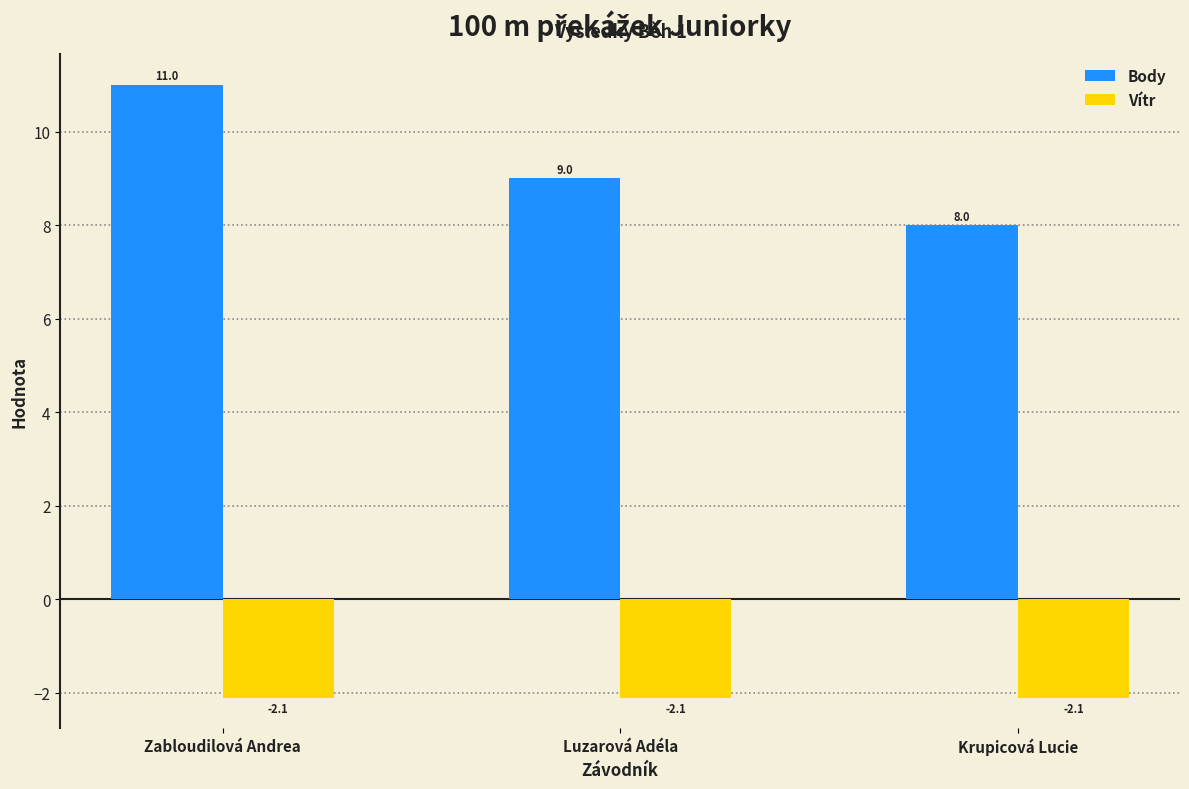

Reading left to right, list all the values displayed in this chart.

Body: Zabloudilová Andrea=11.0	Luzarová Adéla=9.0	Krupicová Lucie=8.0
Vítr: Zabloudilová Andrea=-2.1	Luzarová Adéla=-2.1	Krupicová Lucie=-2.1